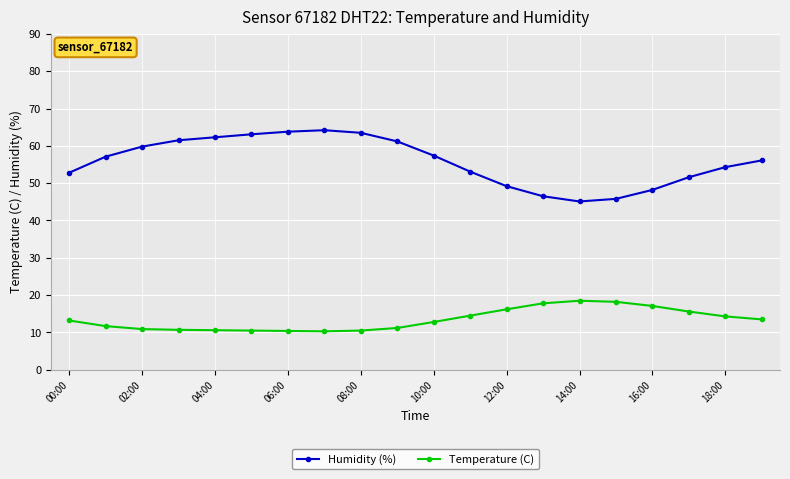

Is this an area chart (filled region under the line)?

No